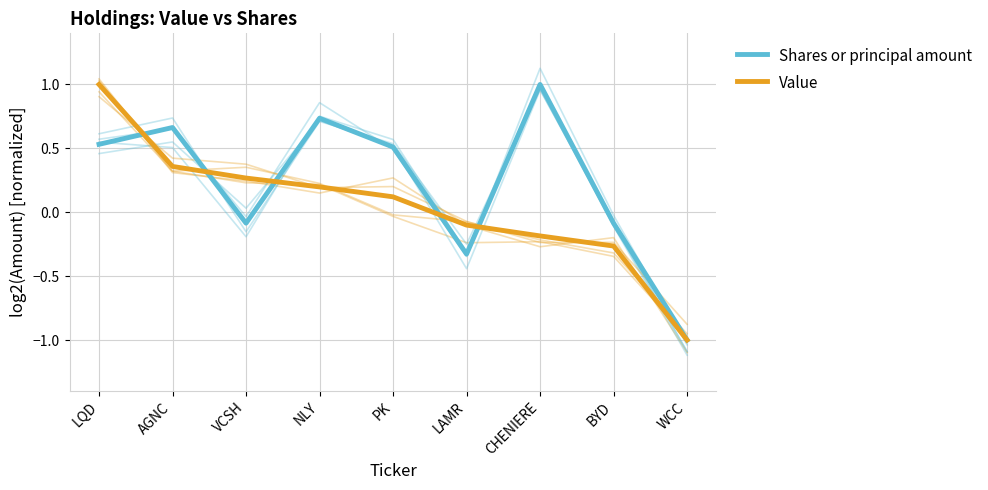

What is the label of the 7th point from the left?

CHENIERE